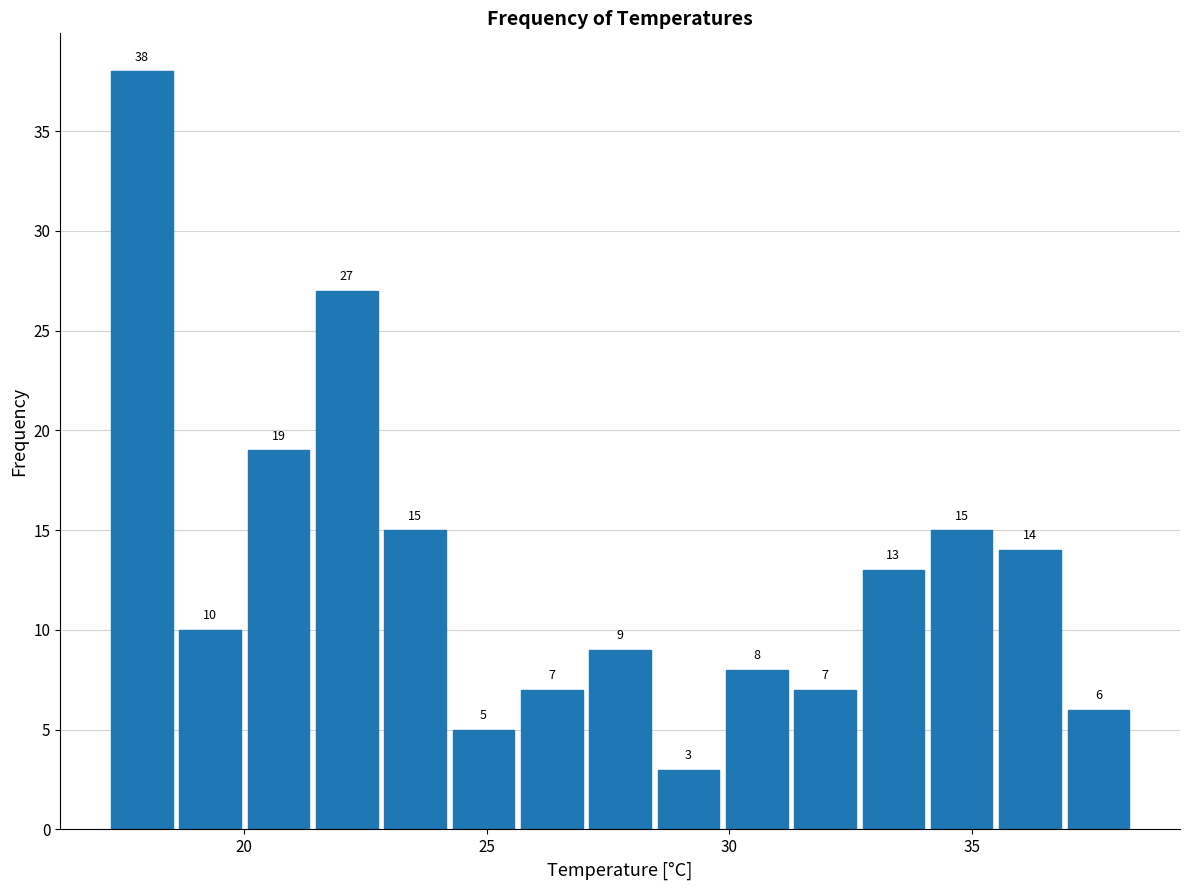

Read against the x-axis, roughly where is the centre of the tallest bar?

18.0